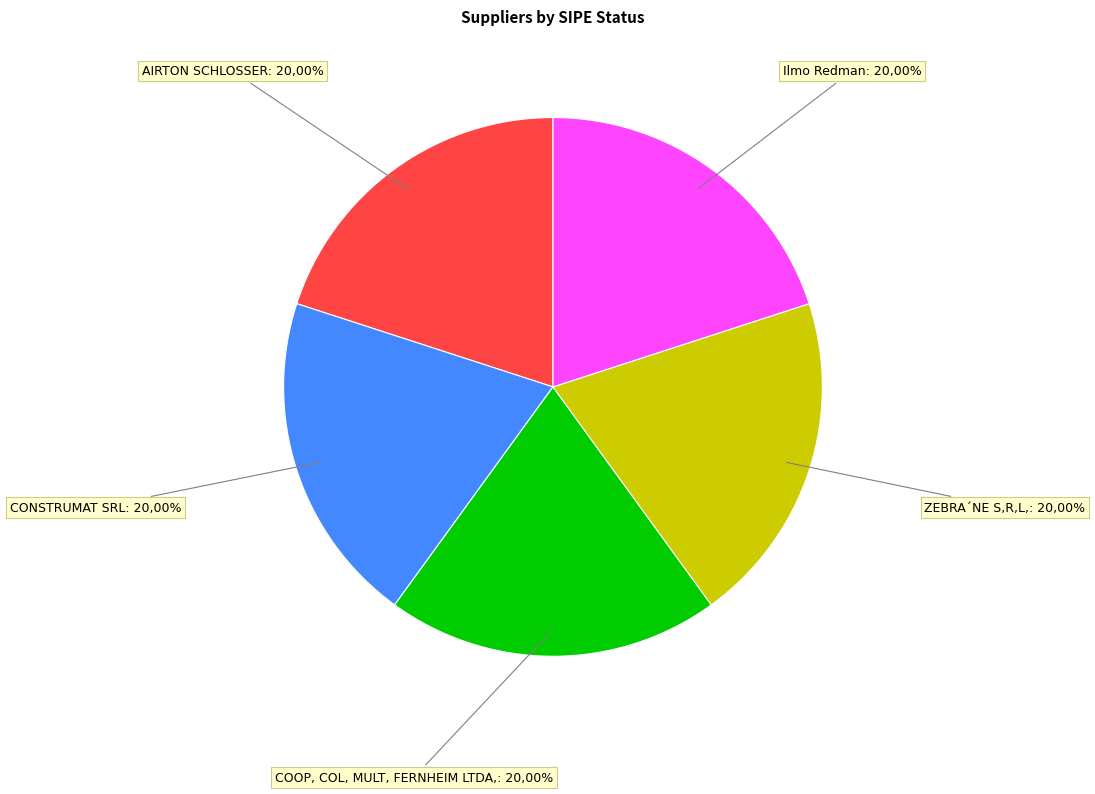

How many segments does this pie chart have?

5